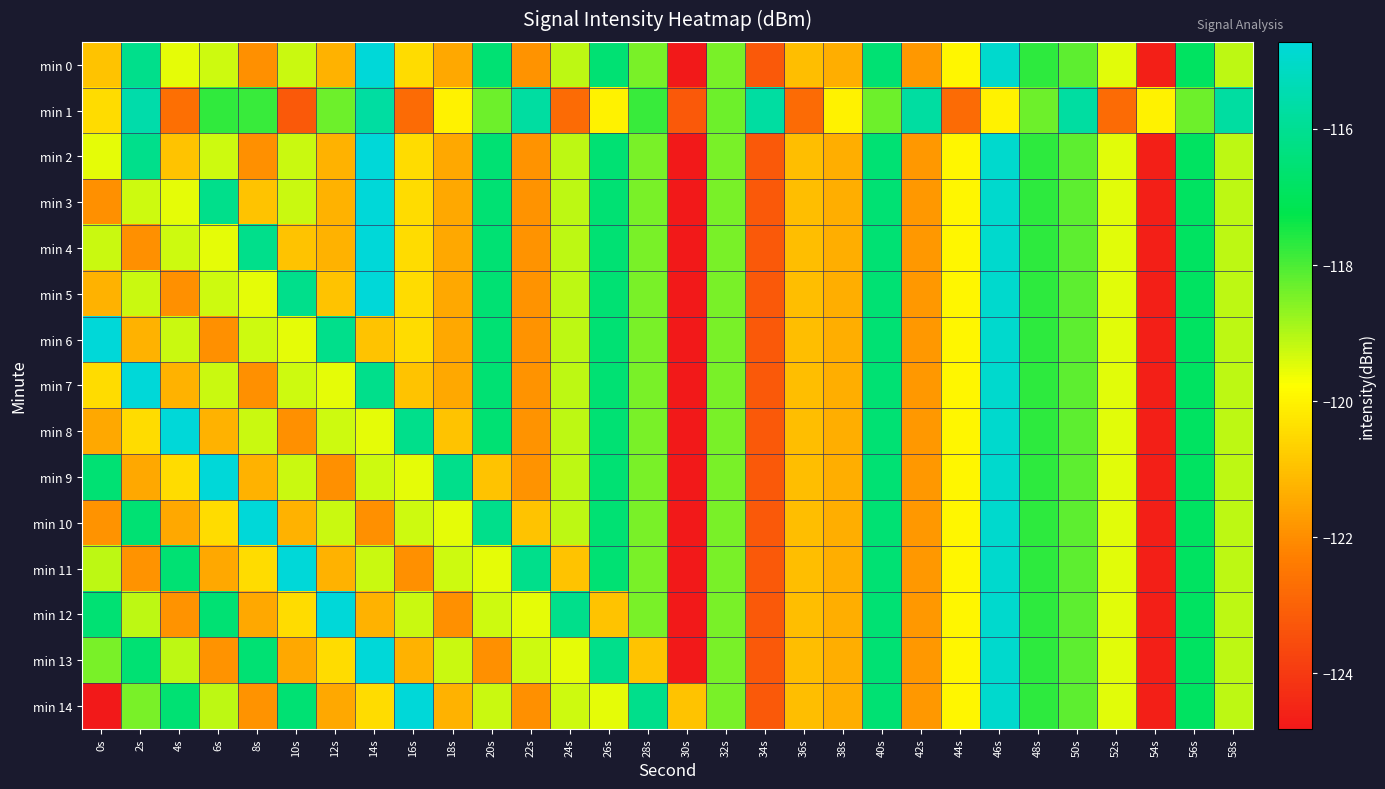

Reading left to right, what are all the values shown in this chart?

min 0: 0s=-120.9	2s=-116.1	4s=-119.5	6s=-119.3	8s=-122.0	10s=-119.3	12s=-121.3	14s=-114.7	16s=-120.5	18s=-121.5	20s=-116.5	22s=-121.9	24s=-119.1	26s=-116.5	28s=-118.4	30s=-124.8	32s=-118.4	34s=-123.2	36s=-121.0	38s=-121.4	40s=-116.6	42s=-121.8	44s=-120.0	46s=-114.9	48s=-117.7	50s=-118.2	52s=-119.5	54s=-124.7	56s=-116.9	58s=-119.1
min 1: 0s=-120.5	2s=-115.6	4s=-122.7	6s=-117.7	8s=-117.8	10s=-123.2	12s=-118.3	14s=-115.7	16s=-122.8	18s=-120.0	20s=-118.3	22s=-115.7	24s=-122.8	26s=-120.0	28s=-117.8	30s=-123.2	32s=-118.3	34s=-115.7	36s=-122.8	38s=-120.0	40s=-118.3	42s=-115.7	44s=-122.8	46s=-120.0	48s=-118.3	50s=-115.7	52s=-122.8	54s=-120.0	56s=-118.3	58s=-115.7
min 2: 0s=-119.5	2s=-116.1	4s=-120.9	6s=-119.3	8s=-122.0	10s=-119.3	12s=-121.3	14s=-114.7	16s=-120.5	18s=-121.5	20s=-116.5	22s=-121.9	24s=-119.1	26s=-116.5	28s=-118.4	30s=-124.8	32s=-118.4	34s=-123.2	36s=-121.0	38s=-121.4	40s=-116.6	42s=-121.8	44s=-120.0	46s=-114.9	48s=-117.7	50s=-118.2	52s=-119.5	54s=-124.7	56s=-116.9	58s=-119.1
min 3: 0s=-122.0	2s=-119.3	4s=-119.5	6s=-116.1	8s=-120.9	10s=-119.3	12s=-121.3	14s=-114.7	16s=-120.5	18s=-121.5	20s=-116.5	22s=-121.9	24s=-119.1	26s=-116.5	28s=-118.4	30s=-124.8	32s=-118.4	34s=-123.2	36s=-121.0	38s=-121.4	40s=-116.6	42s=-121.8	44s=-120.0	46s=-114.9	48s=-117.7	50s=-118.2	52s=-119.5	54s=-124.7	56s=-116.9	58s=-119.1
min 4: 0s=-119.3	2s=-122.0	4s=-119.3	6s=-119.5	8s=-116.1	10s=-120.9	12s=-121.3	14s=-114.7	16s=-120.5	18s=-121.5	20s=-116.5	22s=-121.9	24s=-119.1	26s=-116.5	28s=-118.4	30s=-124.8	32s=-118.4	34s=-123.2	36s=-121.0	38s=-121.4	40s=-116.6	42s=-121.8	44s=-120.0	46s=-114.9	48s=-117.7	50s=-118.2	52s=-119.5	54s=-124.7	56s=-116.9	58s=-119.1
min 5: 0s=-121.3	2s=-119.3	4s=-122.0	6s=-119.3	8s=-119.5	10s=-116.1	12s=-120.9	14s=-114.7	16s=-120.5	18s=-121.5	20s=-116.5	22s=-121.9	24s=-119.1	26s=-116.5	28s=-118.4	30s=-124.8	32s=-118.4	34s=-123.2	36s=-121.0	38s=-121.4	40s=-116.6	42s=-121.8	44s=-120.0	46s=-114.9	48s=-117.7	50s=-118.2	52s=-119.5	54s=-124.7	56s=-116.9	58s=-119.1
min 6: 0s=-114.7	2s=-121.3	4s=-119.3	6s=-122.0	8s=-119.3	10s=-119.5	12s=-116.1	14s=-120.9	16s=-120.5	18s=-121.5	20s=-116.5	22s=-121.9	24s=-119.1	26s=-116.5	28s=-118.4	30s=-124.8	32s=-118.4	34s=-123.2	36s=-121.0	38s=-121.4	40s=-116.6	42s=-121.8	44s=-120.0	46s=-114.9	48s=-117.7	50s=-118.2	52s=-119.5	54s=-124.7	56s=-116.9	58s=-119.1
min 7: 0s=-120.5	2s=-114.7	4s=-121.3	6s=-119.3	8s=-122.0	10s=-119.3	12s=-119.5	14s=-116.1	16s=-120.9	18s=-121.5	20s=-116.5	22s=-121.9	24s=-119.1	26s=-116.5	28s=-118.4	30s=-124.8	32s=-118.4	34s=-123.2	36s=-121.0	38s=-121.4	40s=-116.6	42s=-121.8	44s=-120.0	46s=-114.9	48s=-117.7	50s=-118.2	52s=-119.5	54s=-124.7	56s=-116.9	58s=-119.1
min 8: 0s=-121.5	2s=-120.5	4s=-114.7	6s=-121.3	8s=-119.3	10s=-122.0	12s=-119.3	14s=-119.5	16s=-116.1	18s=-120.9	20s=-116.5	22s=-121.9	24s=-119.1	26s=-116.5	28s=-118.4	30s=-124.8	32s=-118.4	34s=-123.2	36s=-121.0	38s=-121.4	40s=-116.6	42s=-121.8	44s=-120.0	46s=-114.9	48s=-117.7	50s=-118.2	52s=-119.5	54s=-124.7	56s=-116.9	58s=-119.1
min 9: 0s=-116.5	2s=-121.5	4s=-120.5	6s=-114.7	8s=-121.3	10s=-119.3	12s=-122.0	14s=-119.3	16s=-119.5	18s=-116.1	20s=-120.9	22s=-121.9	24s=-119.1	26s=-116.5	28s=-118.4	30s=-124.8	32s=-118.4	34s=-123.2	36s=-121.0	38s=-121.4	40s=-116.6	42s=-121.8	44s=-120.0	46s=-114.9	48s=-117.7	50s=-118.2	52s=-119.5	54s=-124.7	56s=-116.9	58s=-119.1
min 10: 0s=-121.9	2s=-116.5	4s=-121.5	6s=-120.5	8s=-114.7	10s=-121.3	12s=-119.3	14s=-122.0	16s=-119.3	18s=-119.5	20s=-116.1	22s=-120.9	24s=-119.1	26s=-116.5	28s=-118.4	30s=-124.8	32s=-118.4	34s=-123.2	36s=-121.0	38s=-121.4	40s=-116.6	42s=-121.8	44s=-120.0	46s=-114.9	48s=-117.7	50s=-118.2	52s=-119.5	54s=-124.7	56s=-116.9	58s=-119.1
min 11: 0s=-119.1	2s=-121.9	4s=-116.5	6s=-121.5	8s=-120.5	10s=-114.7	12s=-121.3	14s=-119.3	16s=-122.0	18s=-119.3	20s=-119.5	22s=-116.1	24s=-120.9	26s=-116.5	28s=-118.4	30s=-124.8	32s=-118.4	34s=-123.2	36s=-121.0	38s=-121.4	40s=-116.6	42s=-121.8	44s=-120.0	46s=-114.9	48s=-117.7	50s=-118.2	52s=-119.5	54s=-124.7	56s=-116.9	58s=-119.1
min 12: 0s=-116.5	2s=-119.1	4s=-121.9	6s=-116.5	8s=-121.5	10s=-120.5	12s=-114.7	14s=-121.3	16s=-119.3	18s=-122.0	20s=-119.3	22s=-119.5	24s=-116.1	26s=-120.9	28s=-118.4	30s=-124.8	32s=-118.4	34s=-123.2	36s=-121.0	38s=-121.4	40s=-116.6	42s=-121.8	44s=-120.0	46s=-114.9	48s=-117.7	50s=-118.2	52s=-119.5	54s=-124.7	56s=-116.9	58s=-119.1
min 13: 0s=-118.4	2s=-116.5	4s=-119.1	6s=-121.9	8s=-116.5	10s=-121.5	12s=-120.5	14s=-114.7	16s=-121.3	18s=-119.3	20s=-122.0	22s=-119.3	24s=-119.5	26s=-116.1	28s=-120.9	30s=-124.8	32s=-118.4	34s=-123.2	36s=-121.0	38s=-121.4	40s=-116.6	42s=-121.8	44s=-120.0	46s=-114.9	48s=-117.7	50s=-118.2	52s=-119.5	54s=-124.7	56s=-116.9	58s=-119.1
min 14: 0s=-124.8	2s=-118.4	4s=-116.5	6s=-119.1	8s=-121.9	10s=-116.5	12s=-121.5	14s=-120.5	16s=-114.7	18s=-121.3	20s=-119.3	22s=-122.0	24s=-119.3	26s=-119.5	28s=-116.1	30s=-120.9	32s=-118.4	34s=-123.2	36s=-121.0	38s=-121.4	40s=-116.6	42s=-121.8	44s=-120.0	46s=-114.9	48s=-117.7	50s=-118.2	52s=-119.5	54s=-124.7	56s=-116.9	58s=-119.1